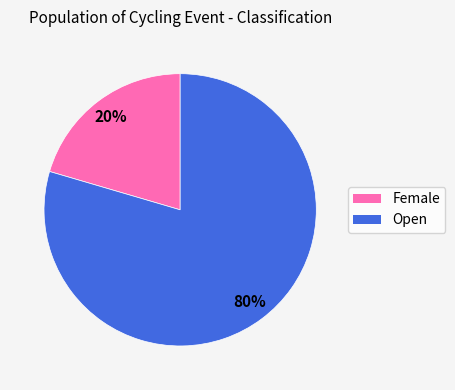

True or false: Female accounts for 20% of the total.

True